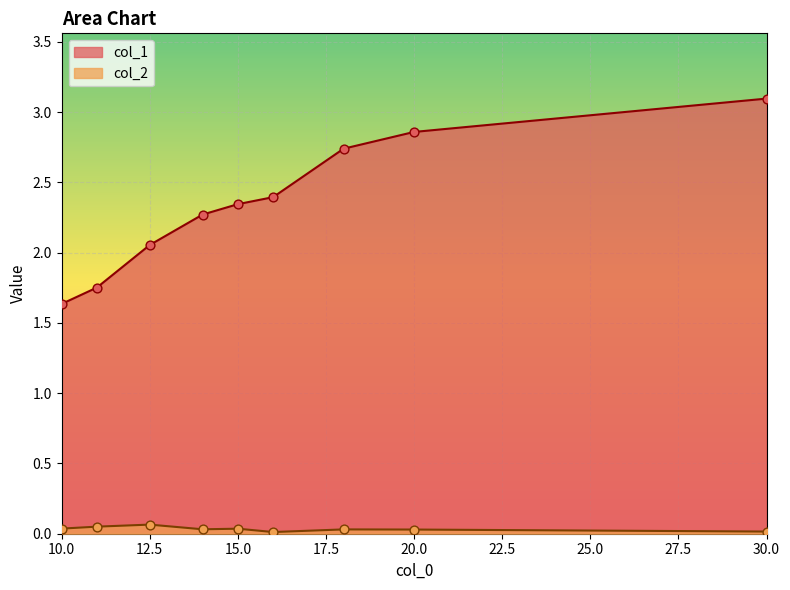

Which series contains the lowest Y value?

col_2